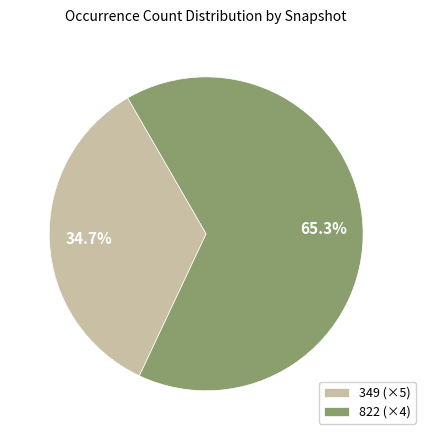

Which category has the biggest portion of the pie?

822 (×4)